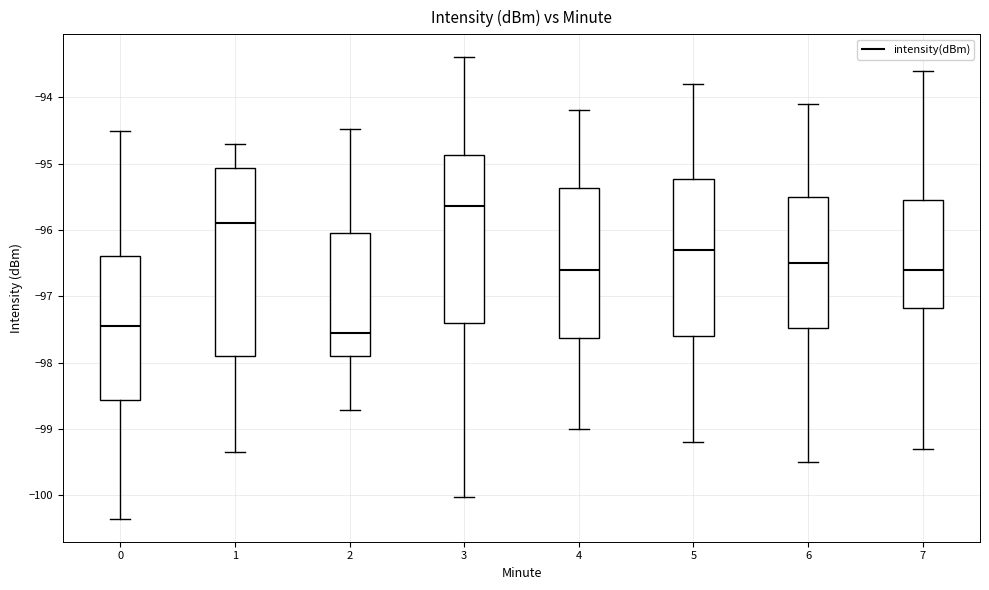

Where does the lower whisker of the box at x = 5 end on the y-axis? The values are not printed on the chart, so give them approximately, as read against the axis.

-99.2